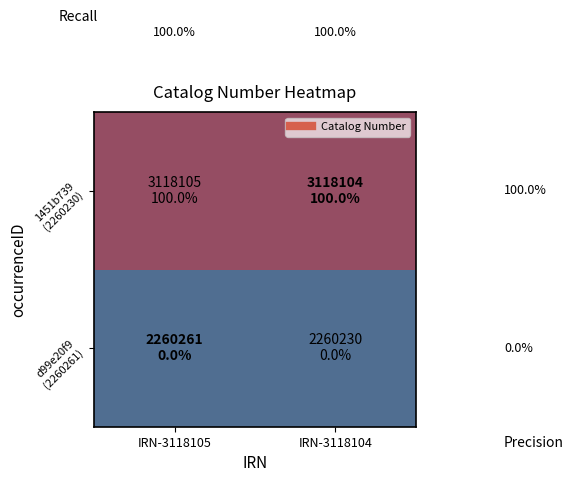

How many series are shown in this chart?

2